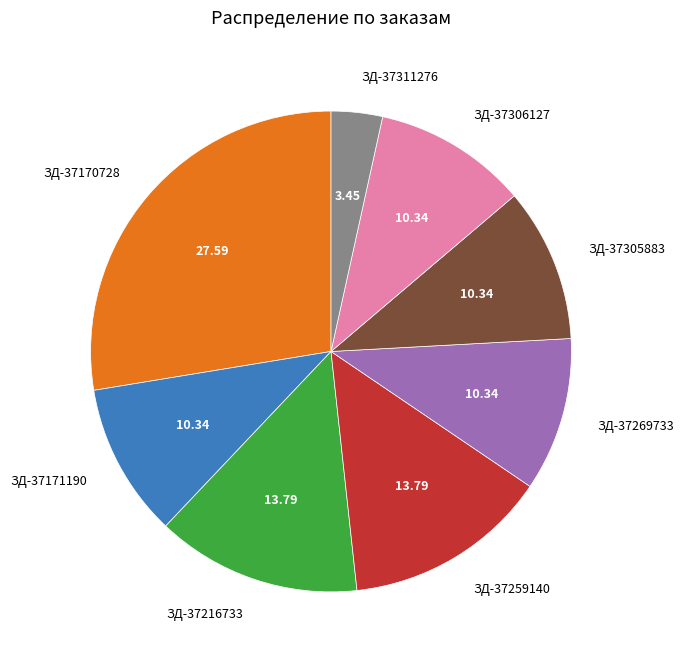

Between ЗД-37216733 and ЗД-37171190, which is larger?

ЗД-37216733